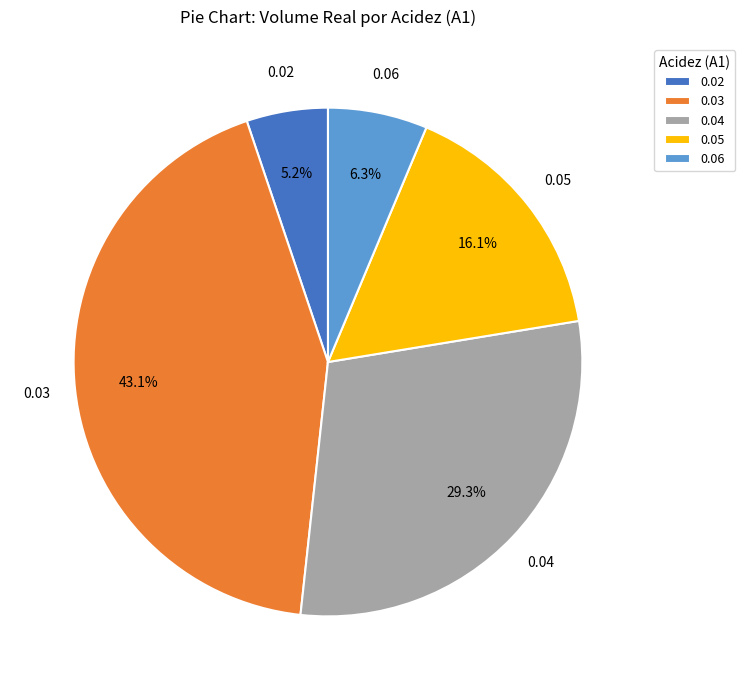

Approximately how many times larger is the value at 0.03 compared to 0.04?

1.5